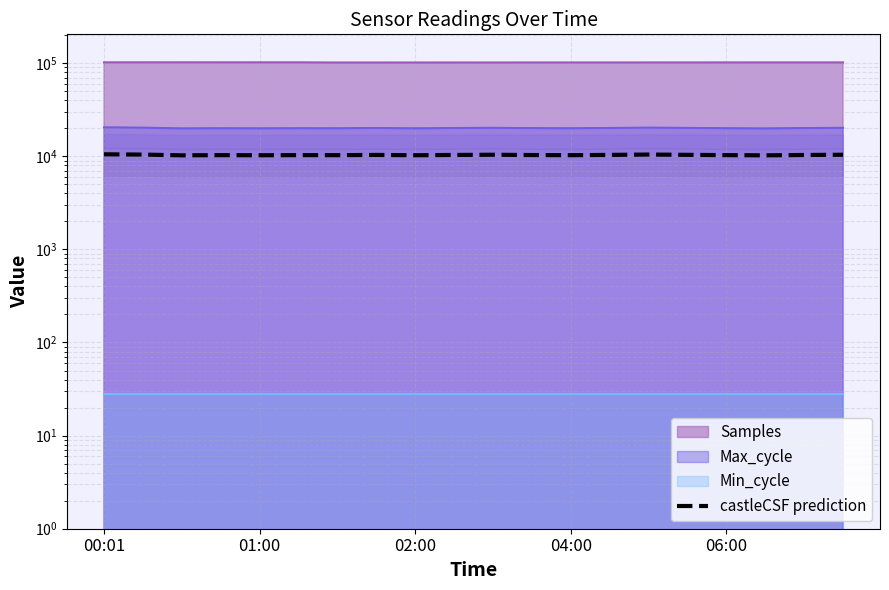

Does the chart display data point markers on the line(s)?

No